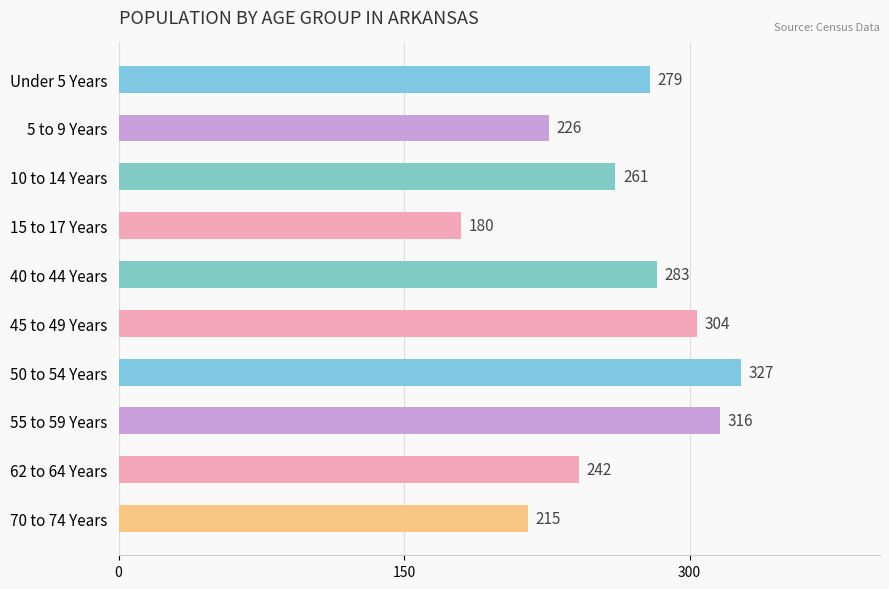

True or false: the data shows 242 at 62 to 64 Years.

True